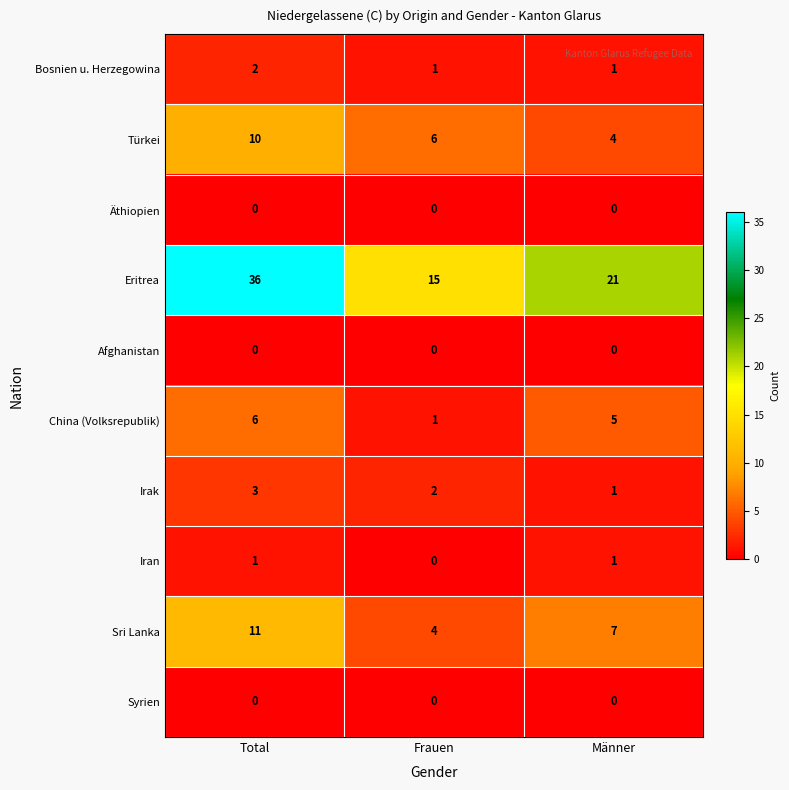

Which series changed the most between Frauen and Männer?

Eritrea